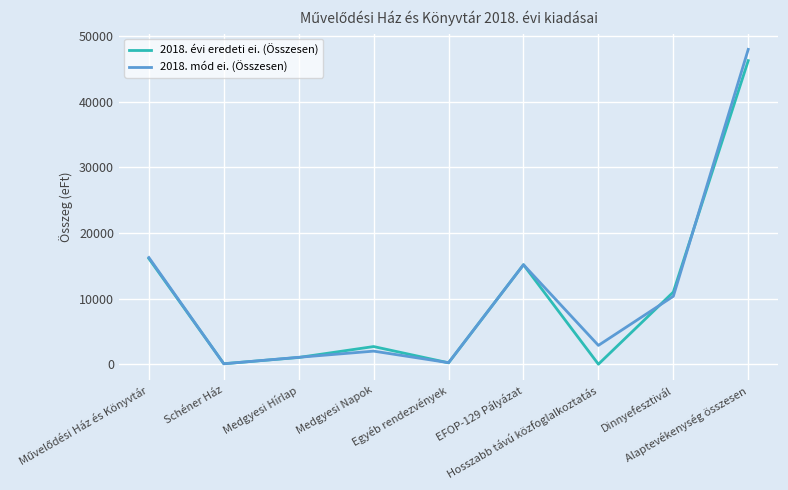

True or false: 2018. évi eredeti ei. (Összesen) has more than 2 interior local peaks.

False